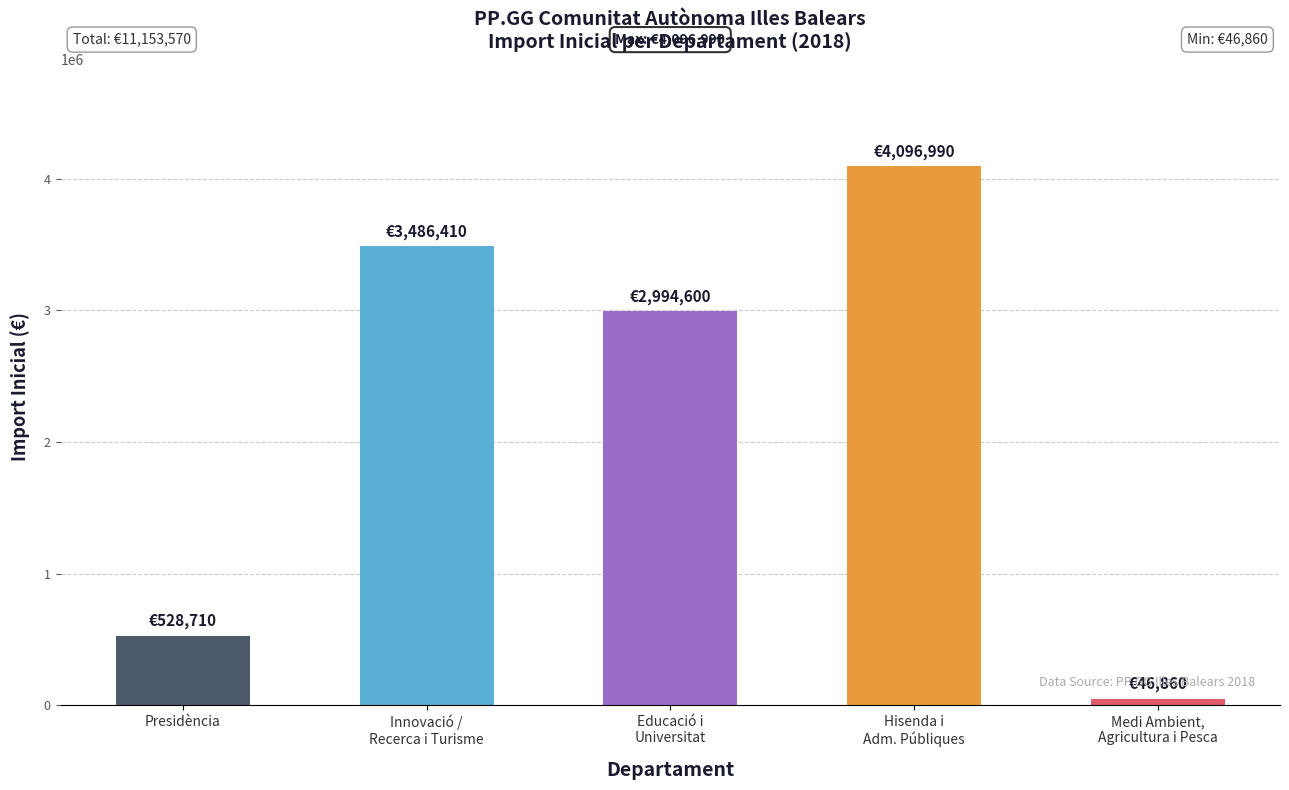

Rank the categories by value from lowest to highest.

Medi Ambient,
Agricultura i Pesca, Presidència, Educació i
Universitat, Innovació /
Recerca i Turisme, Hisenda i
Adm. Públiques